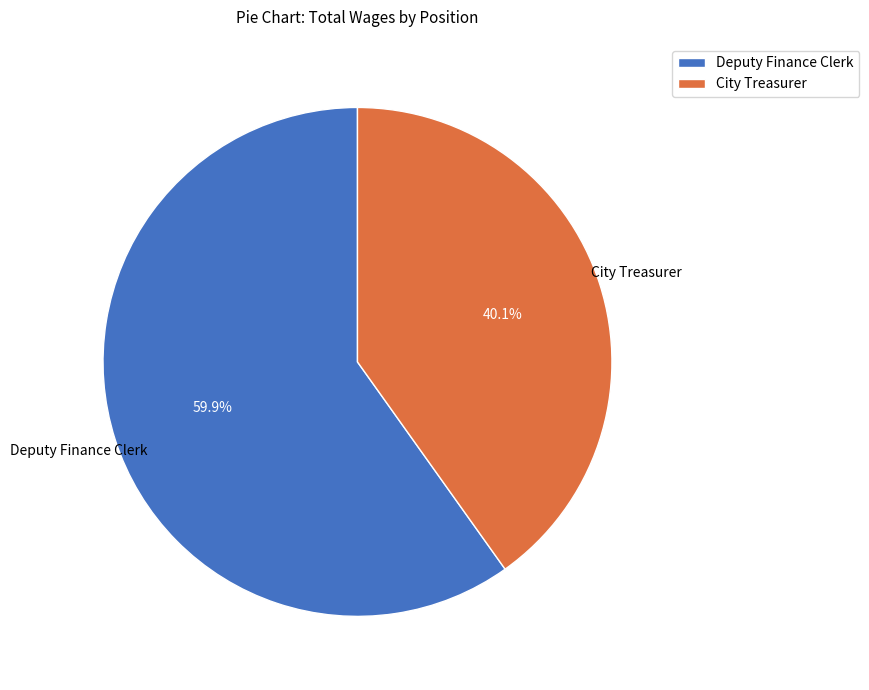

Rank the categories by value from lowest to highest.

City Treasurer, Deputy Finance Clerk